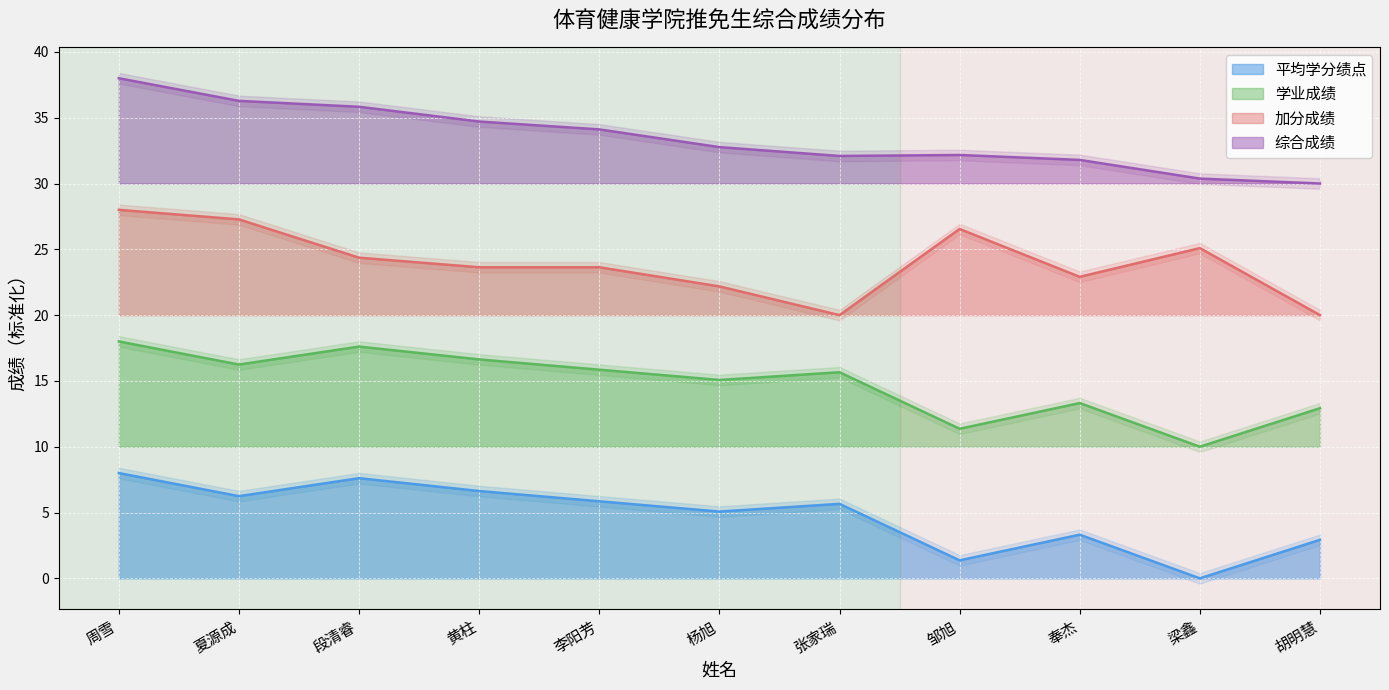

Is the value of 加分成绩 at 张家瑞 greater than the value of 平均学分绩点 at 周雪?

Yes